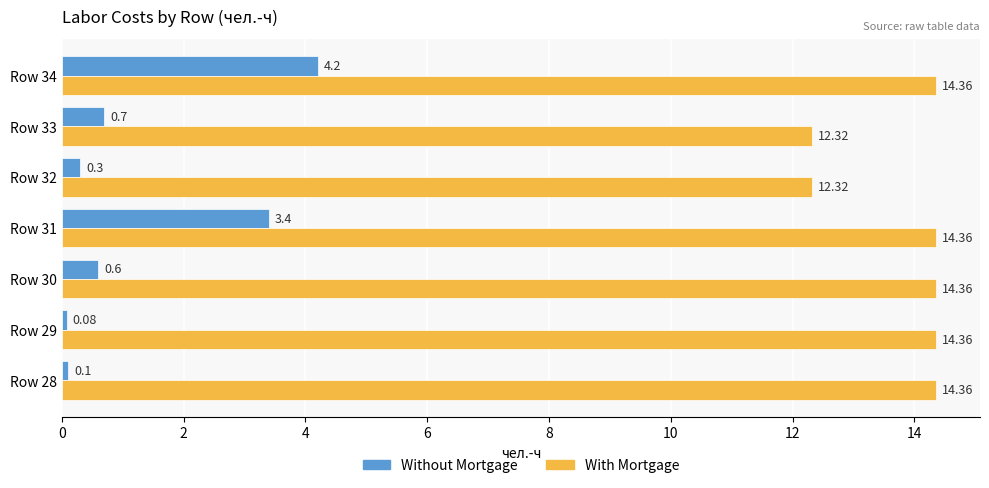

At how many categories does at least one series exceed 9?

7